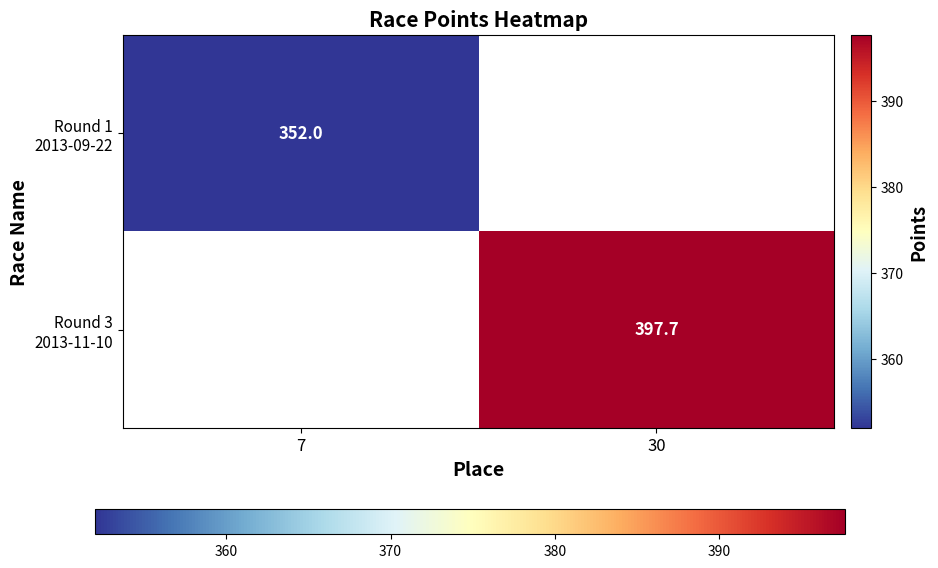

At how many categories does at least one series exceed 357?

1